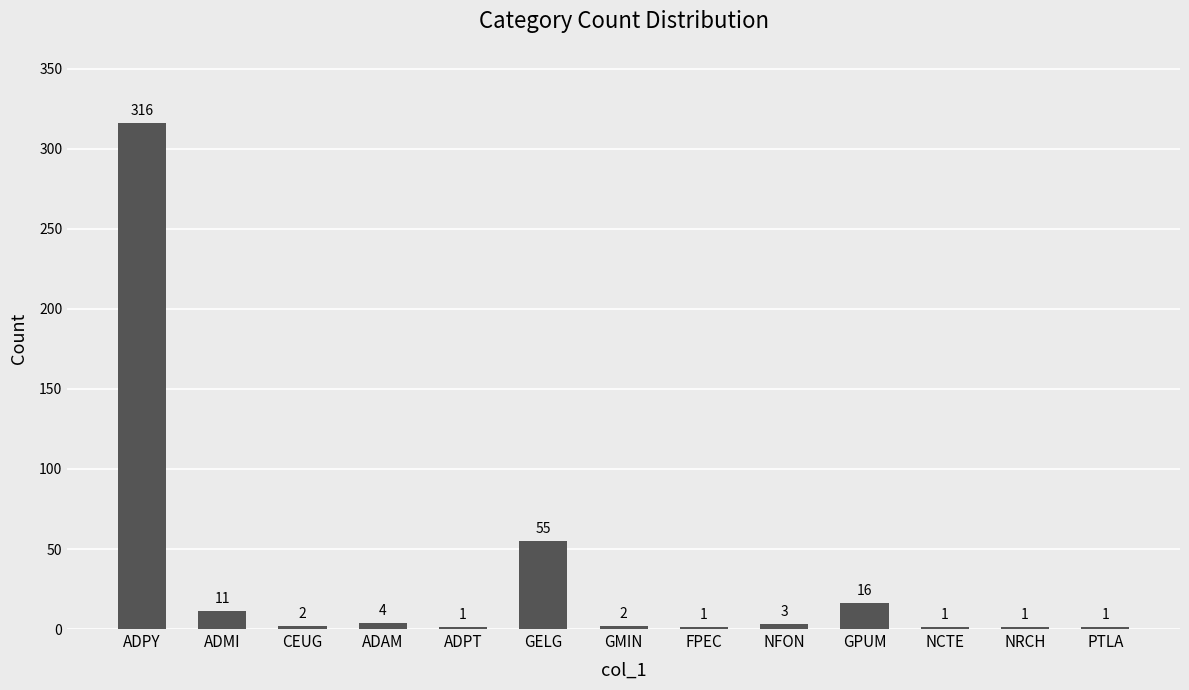

What is the maximum value shown in the chart?

316